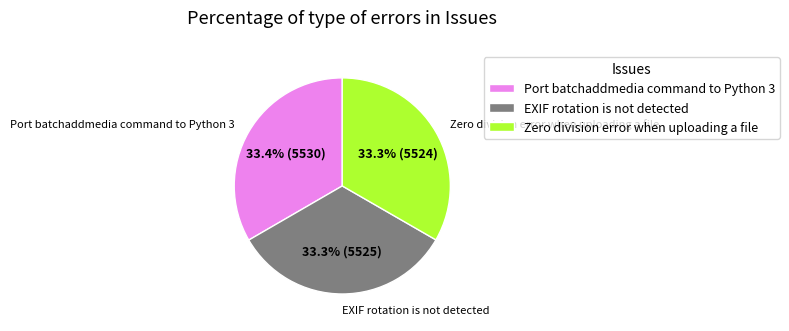

To the nearest percent, what portion does EXIF rotation is not detected represent?

33%